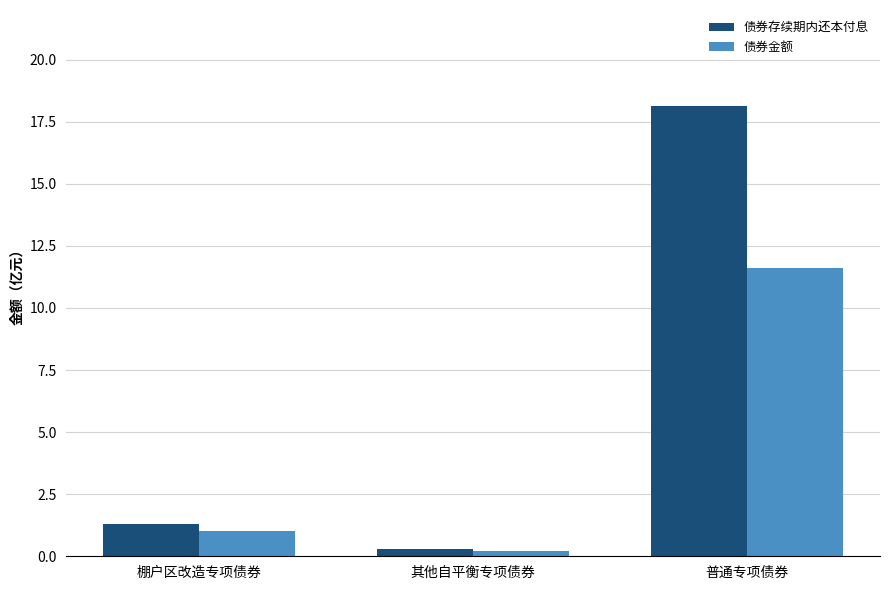

Reading right to left, extract all data points from this chart.

债券存续期内还本付息: 18.1	0.3	1.3
债券金额: 11.6	0.2	1.0